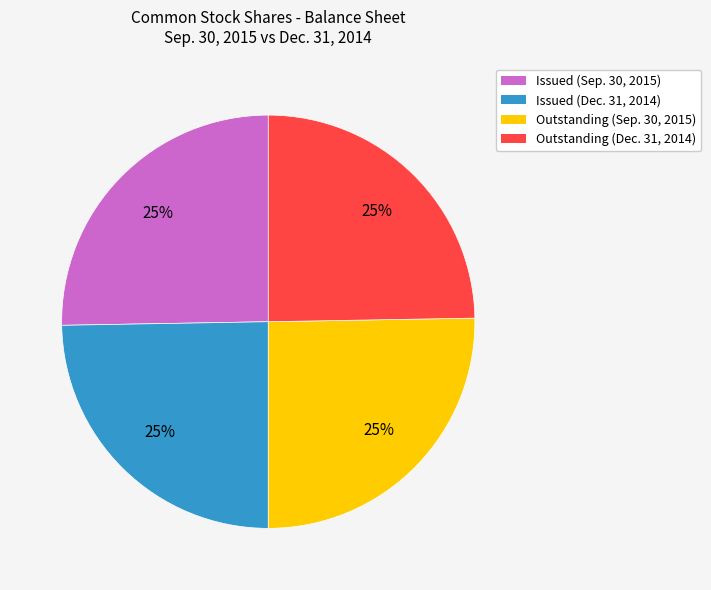

True or false: Outstanding (Dec. 31, 2014) accounts for 25% of the total.

True